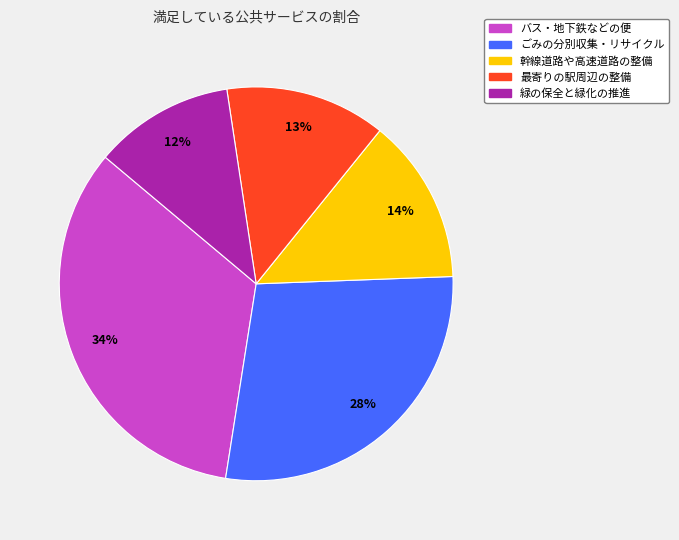

Which slice is the largest?

バス・地下鉄などの便